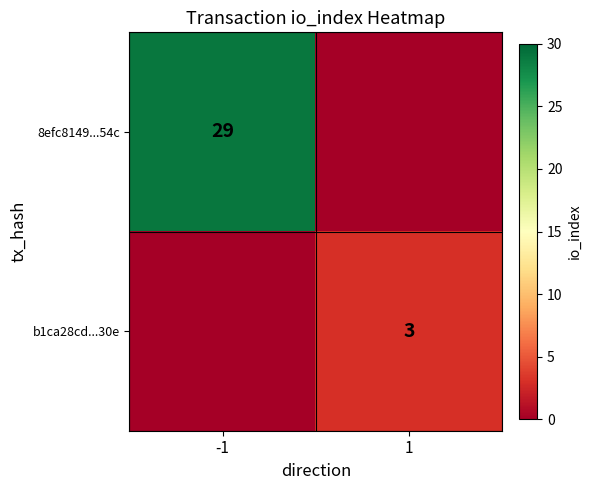

The 8efc8149...54c series shows 29 at -1. True or false?

True